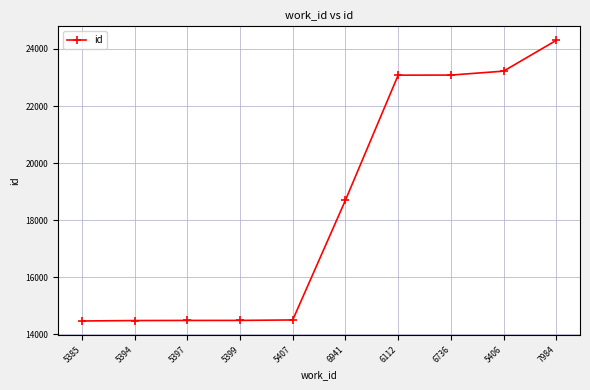

The chart shows a value of 14507 at 5407. True or false?

True